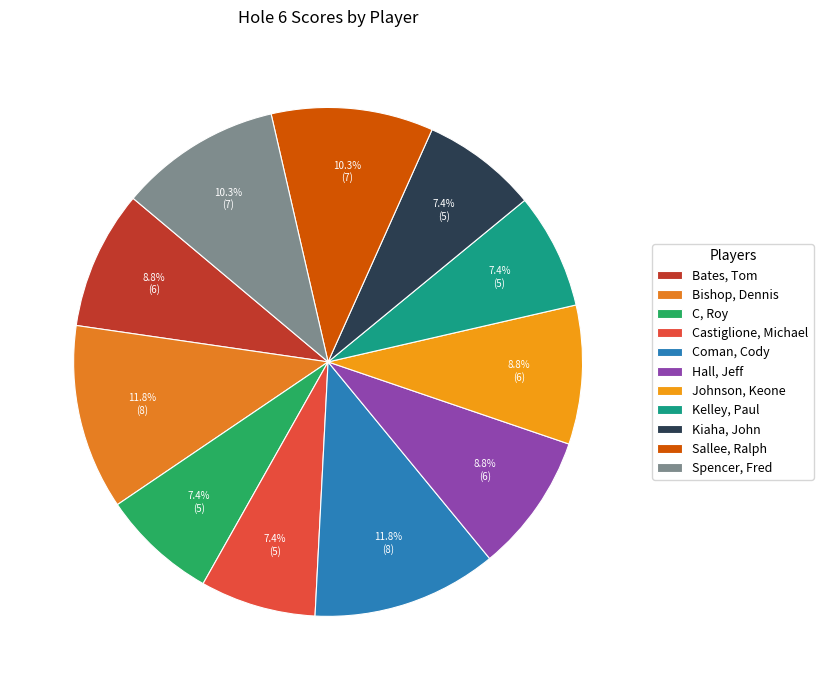

Rank the categories by value from highest to lowest.

Bishop, Dennis, Coman, Cody, Sallee, Ralph, Spencer, Fred, Bates, Tom, Hall, Jeff, Johnson, Keone, C, Roy, Castiglione, Michael, Kelley, Paul, Kiaha, John